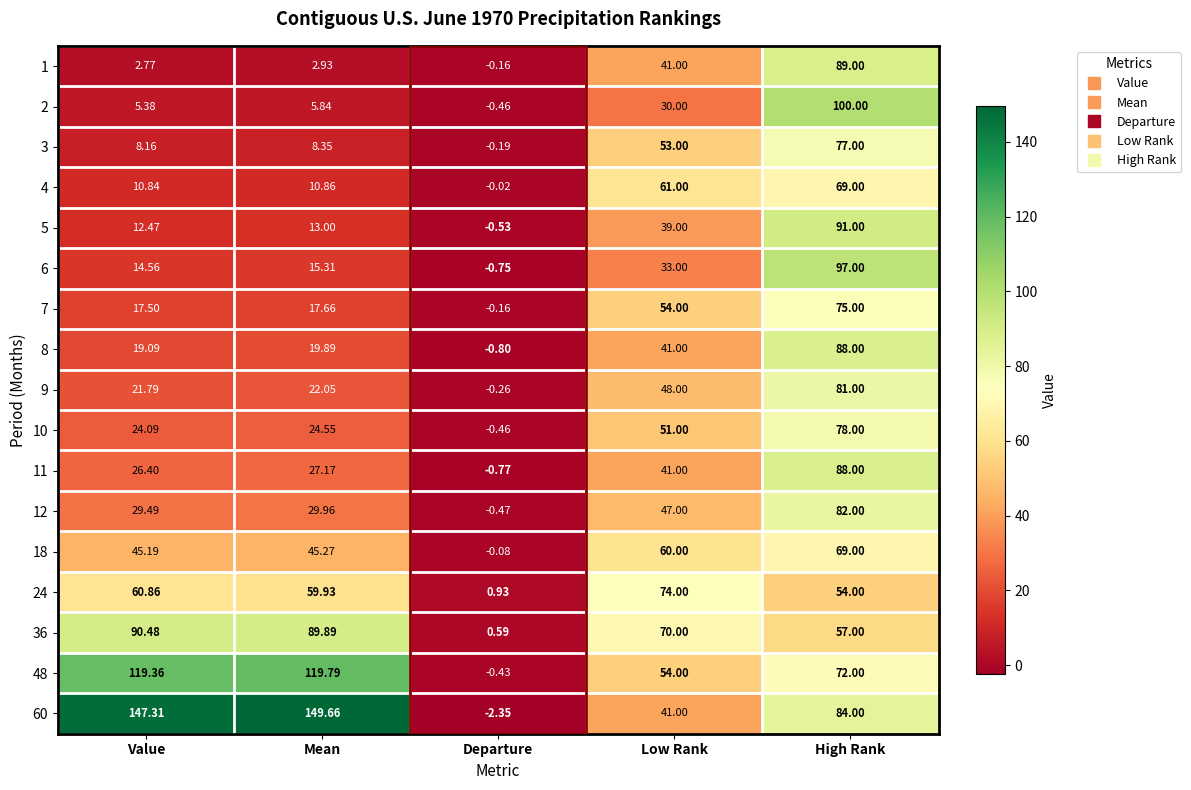

How many data points in 36 are less than 70?

2